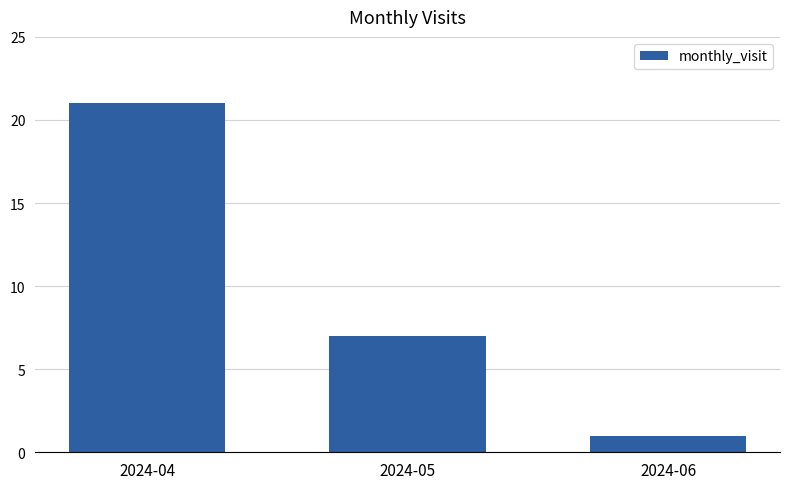

The chart shows a value of 21 at 2024-04. True or false?

True